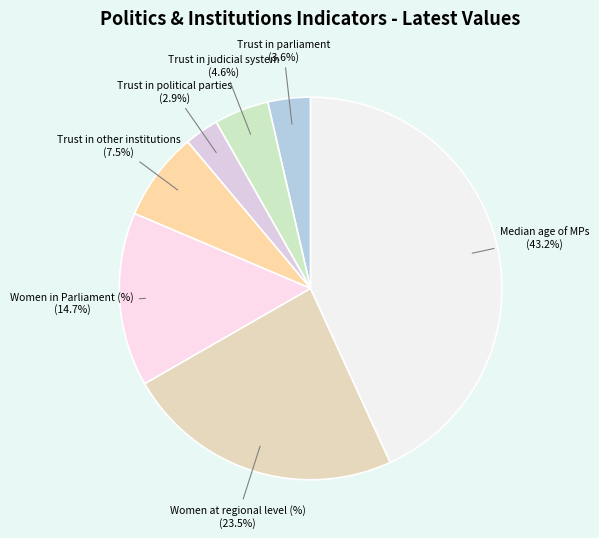

Does any single category account for the majority?

No